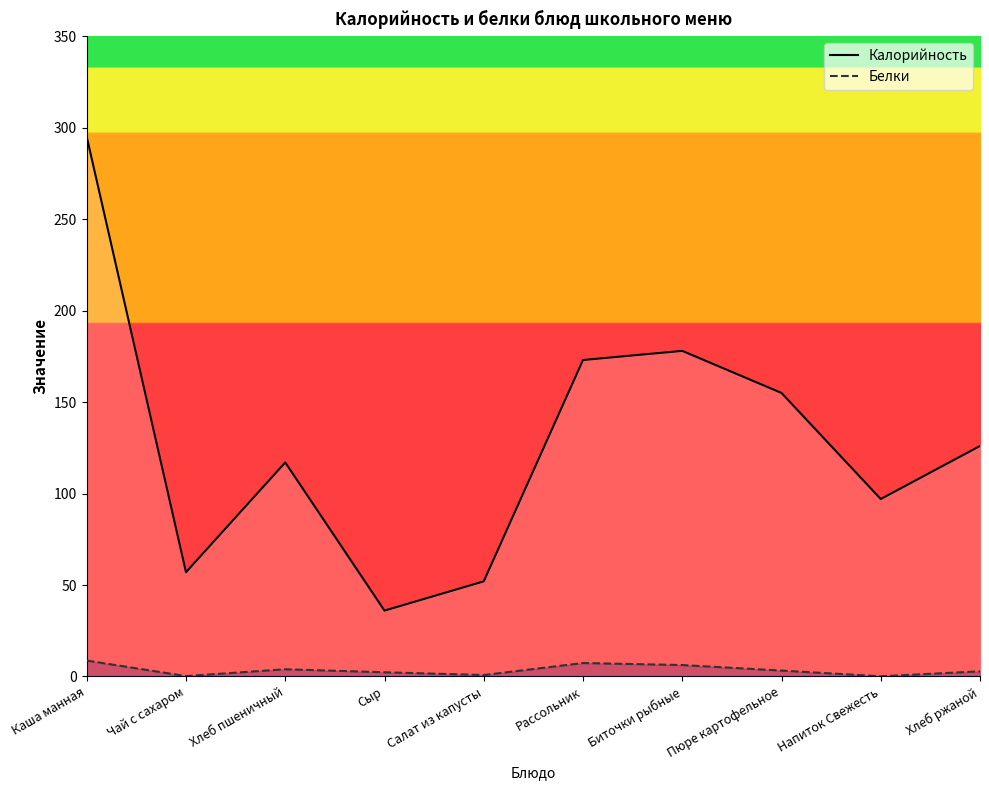

What value does the Белки series have at Хлеб пшеничный?

4.0